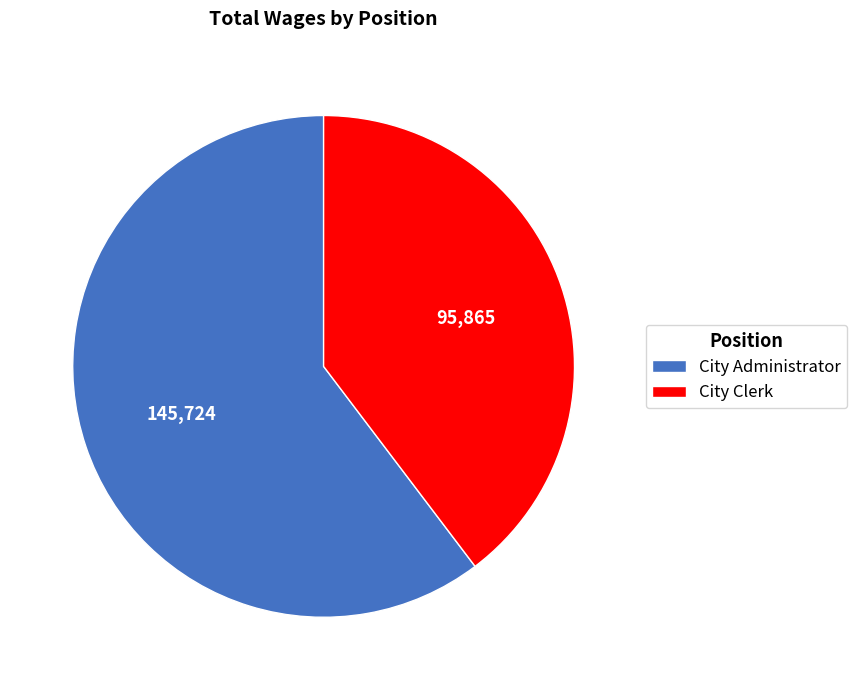

Is it true that City Clerk is 40% of the pie?

True